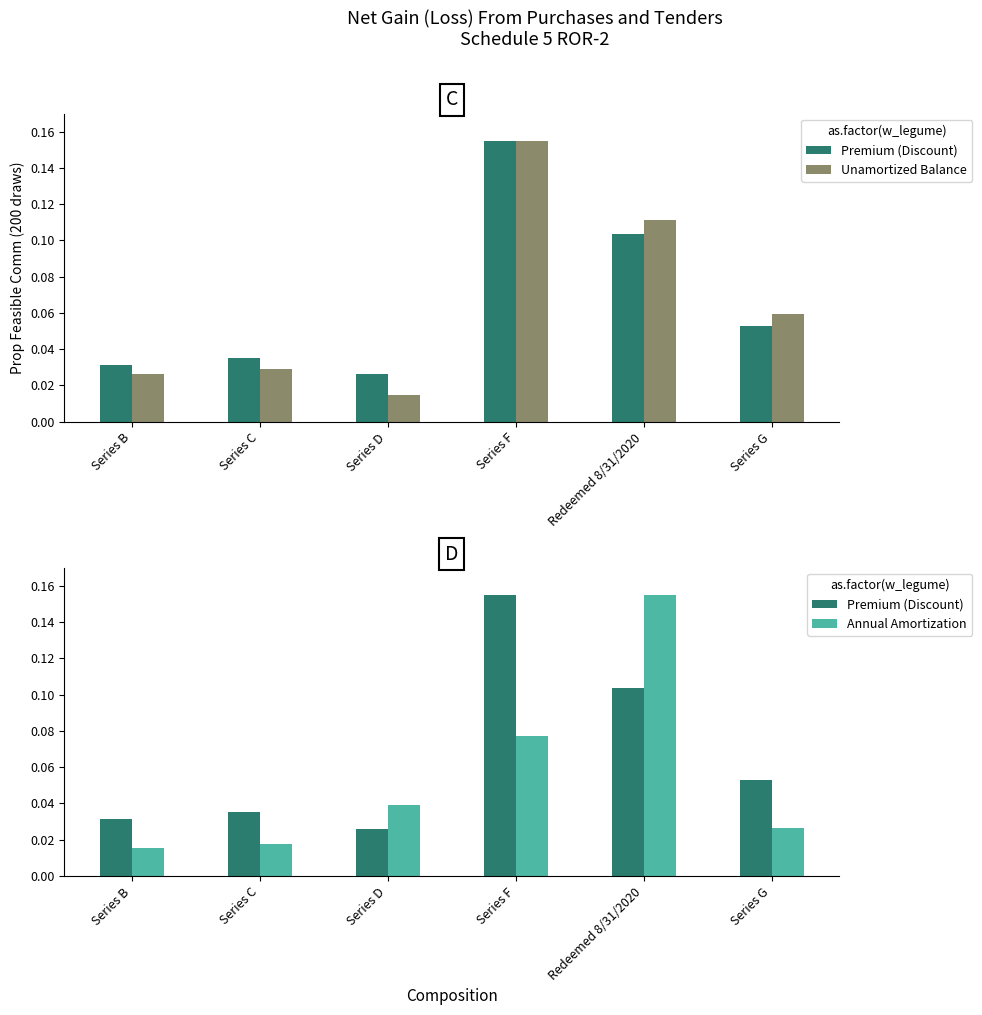

At which category is the sum across all series the highest?

Series F